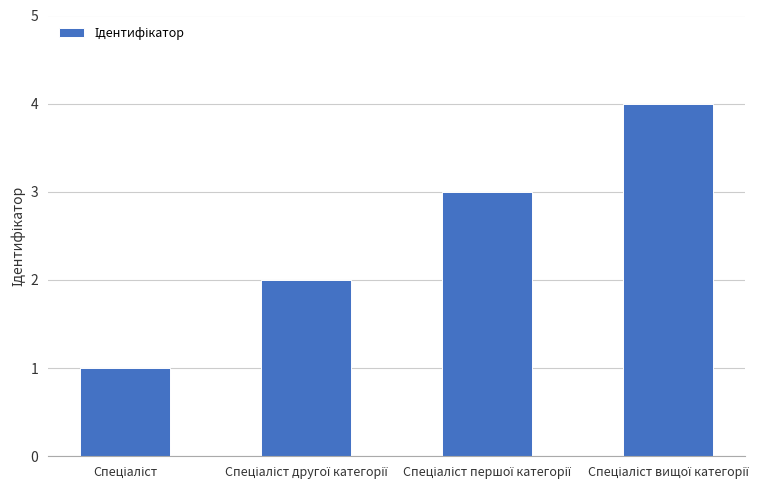

Reading left to right, list all the values displayed in this chart.

1	2	3	4